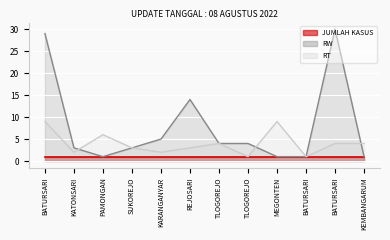

What are all the series names shown in the legend?

JUMLAH KASUS, RW, RT